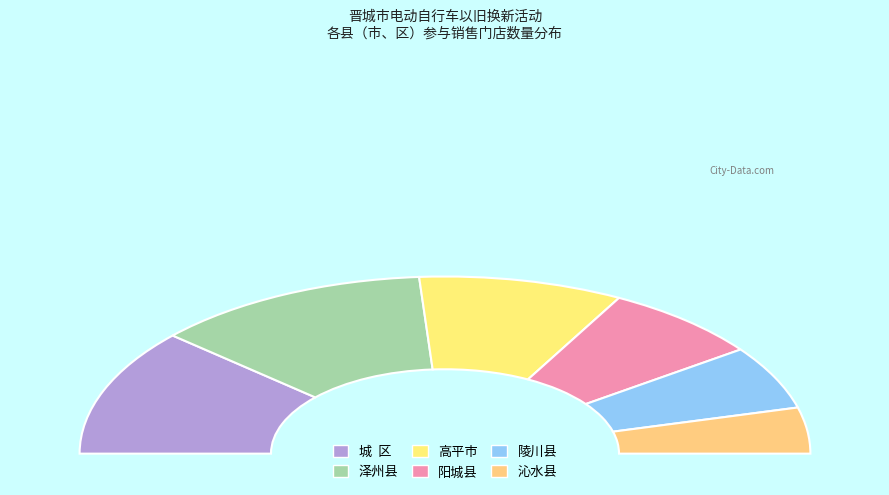

To the nearest percent, what portion does 阳城县 represent?

14%